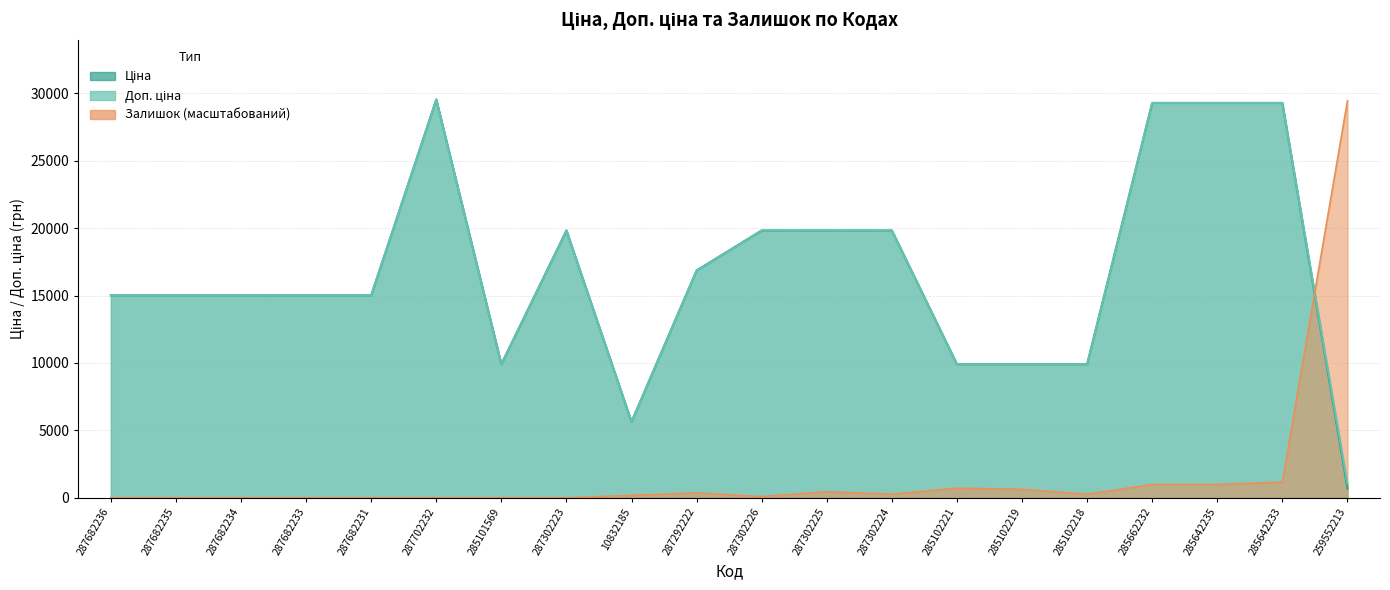

Reading left to right, list all the values displayed in this chart.

Ціна: 287682236=15019.2	287682235=15019.2	287682234=15019.2	287682233=15019.2	287682231=15019.2	287702232=29548.9	285101569=9908.5	287302223=19831.1	10832185=5636.0	287292222=16863.2	287302226=19831.1	287302225=19831.1	287302224=19831.1	285102221=9908.5	285102219=9908.5	285102218=9908.5	285662232=29294.9	285642235=29294.9	285642233=29294.9	259552213=689.1
Доп. ціна: 287682236=15019.2	287682235=15019.2	287682234=15019.2	287682233=15019.2	287682231=15019.2	287702232=29548.9	285101569=9908.5	287302223=19831.1	10832185=5636.0	287292222=16863.2	287302226=19831.1	287302225=19831.1	287302224=19831.1	285102221=9908.5	285102219=9908.5	285102218=9908.5	285662232=29294.9	285642235=29294.9	285642233=29294.9	259552213=1017.8
Залишок: 287682236=0.0	287682235=0.0	287682234=0.0	287682233=0.0	287682231=0.0	287702232=0.0	285101569=0.0	287302223=0.0	10832185=178.5	287292222=357.1	287302226=89.3	287302225=446.4	287302224=267.8	285102221=714.2	285102219=624.9	285102218=267.8	285662232=982.0	285642235=982.0	285642233=1160.5	259552213=29459.7